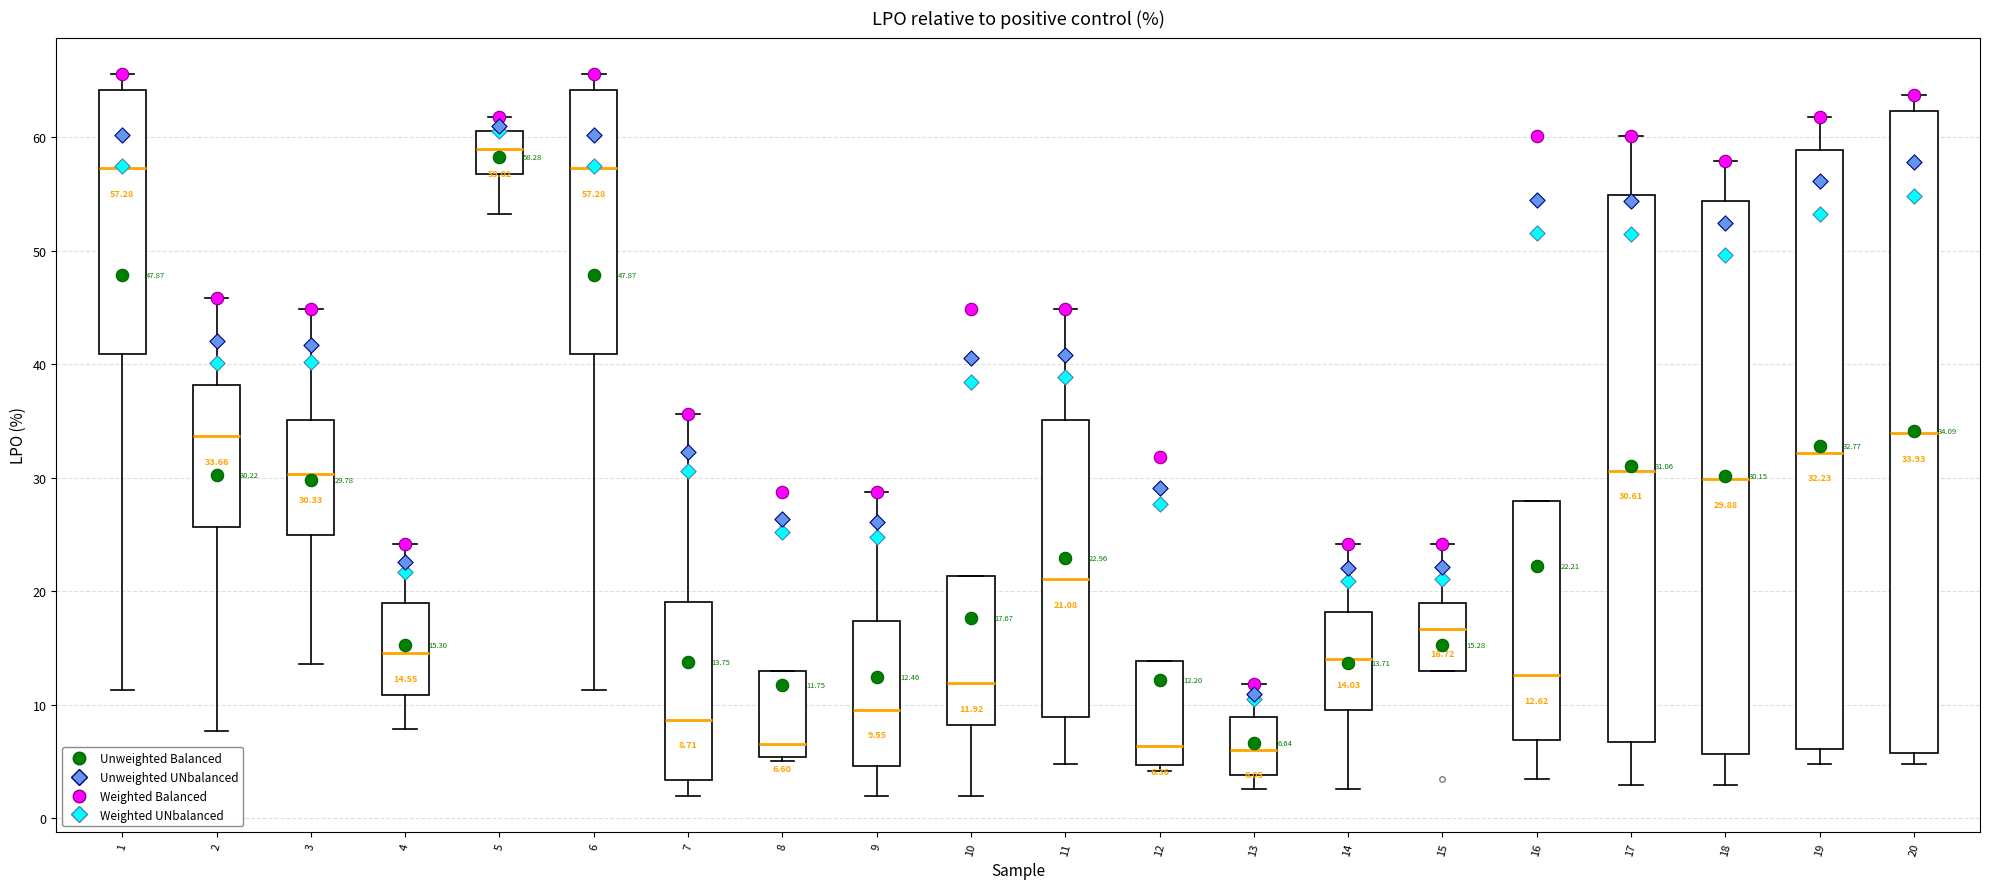

Comparing the boxes themselves (not the whiskers), which one is the tallest?

20